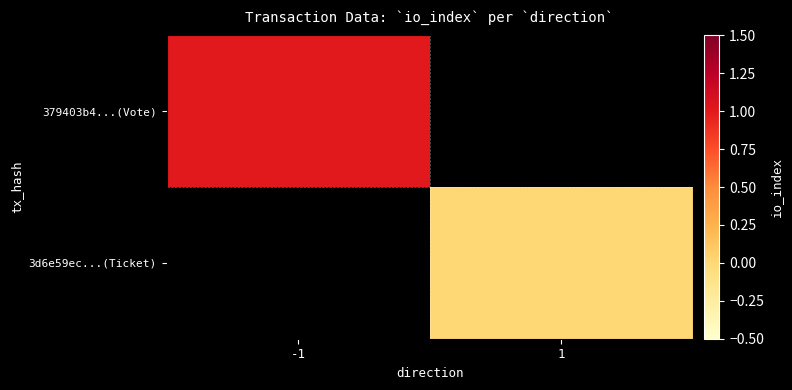

How many positive values does the 379403b4...(Vote) series have?

1